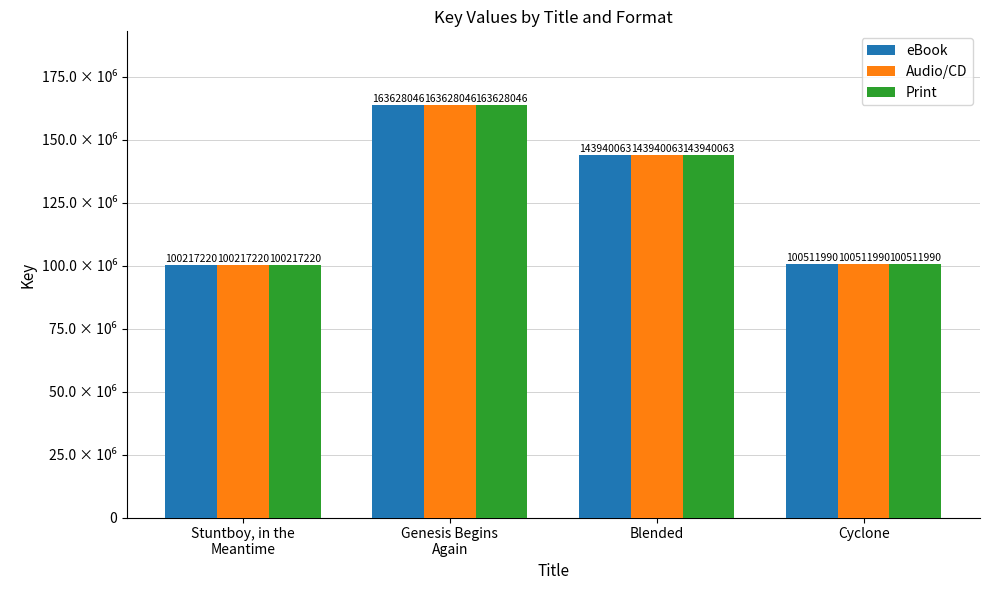

What are all the series names shown in the legend?

eBook, Audio/CD, Print